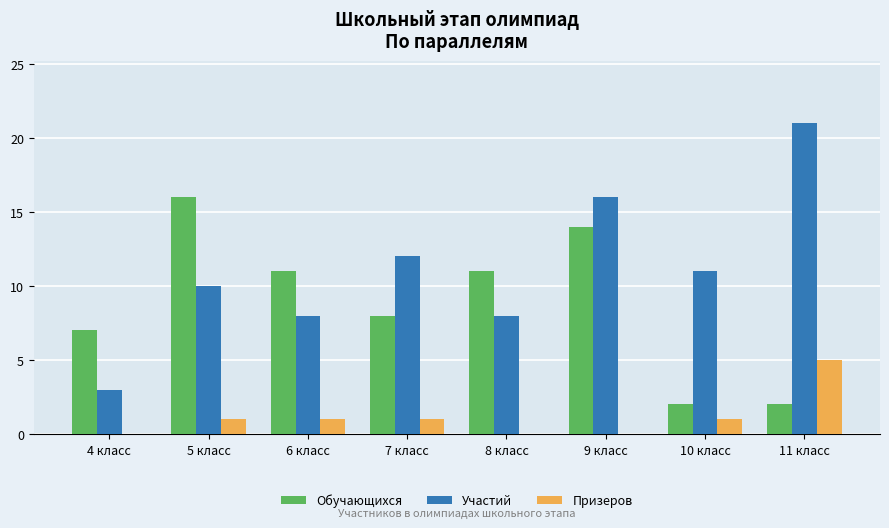

Reading right to left, what are all the values shown in this chart?

Обучающихся: 11 класс=2	10 класс=2	9 класс=14	8 класс=11	7 класс=8	6 класс=11	5 класс=16	4 класс=7
Участий: 11 класс=21	10 класс=11	9 класс=16	8 класс=8	7 класс=12	6 класс=8	5 класс=10	4 класс=3
Призеров: 11 класс=5	10 класс=1	9 класс=0	8 класс=0	7 класс=1	6 класс=1	5 класс=1	4 класс=0